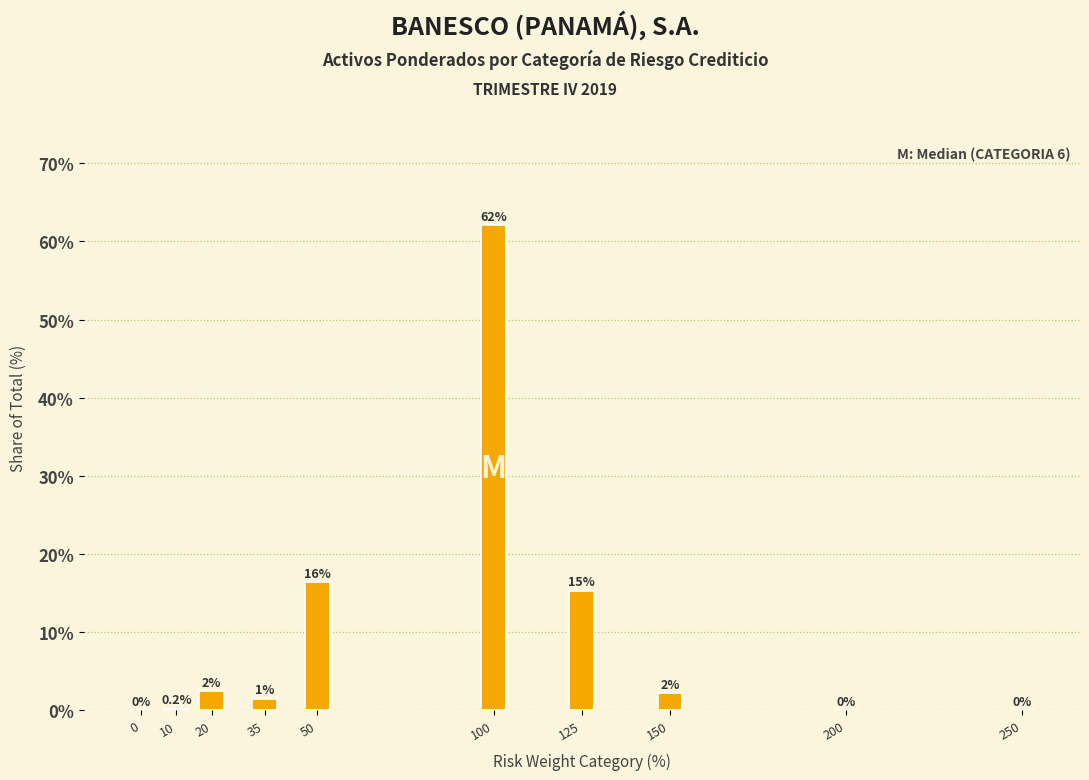

What is the greatest value displayed?

62.1